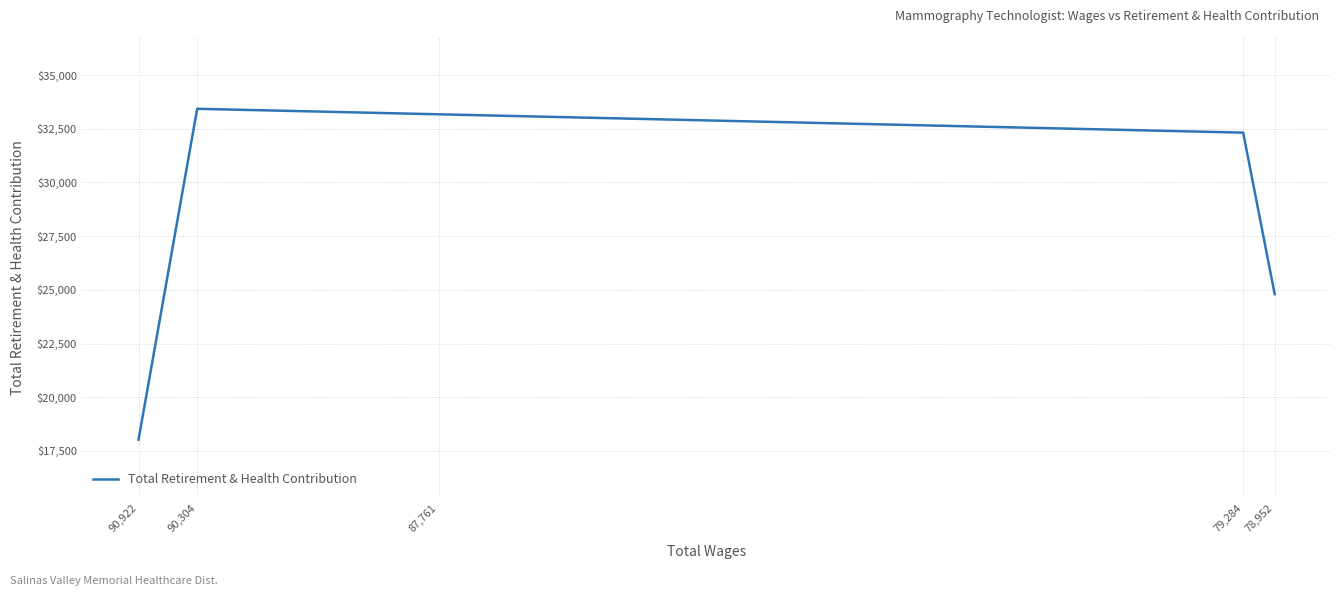

At which category does the chart reach its minimum across all series?

90,922